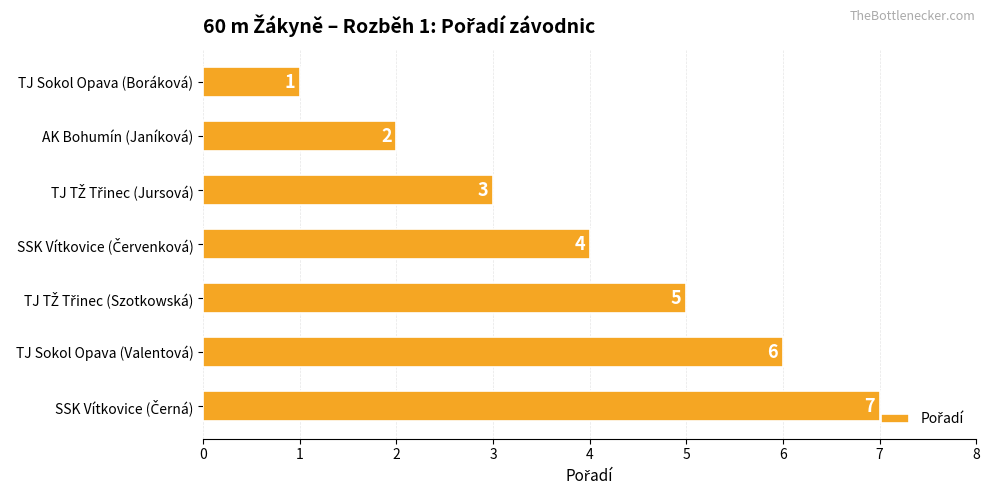

The chart shows a value of 1 at TJ Sokol Opava (Boráková). True or false?

True